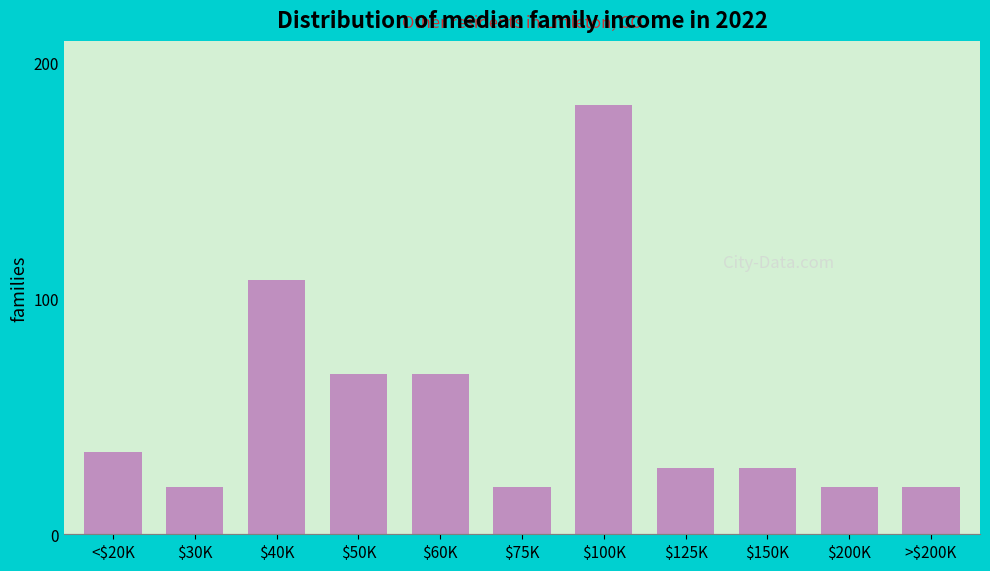

Reading left to right, list all the values displayed in this chart.

35	20	108	68	68	20	182	28	28	20	20